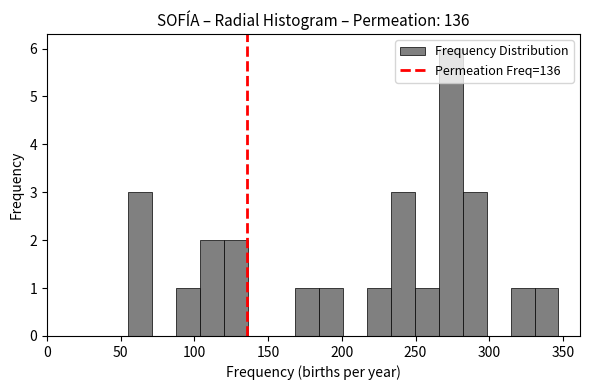

Around what value on the x-axis is the tallest bar? Give the approximate position of its centre, as read against the axis.

275